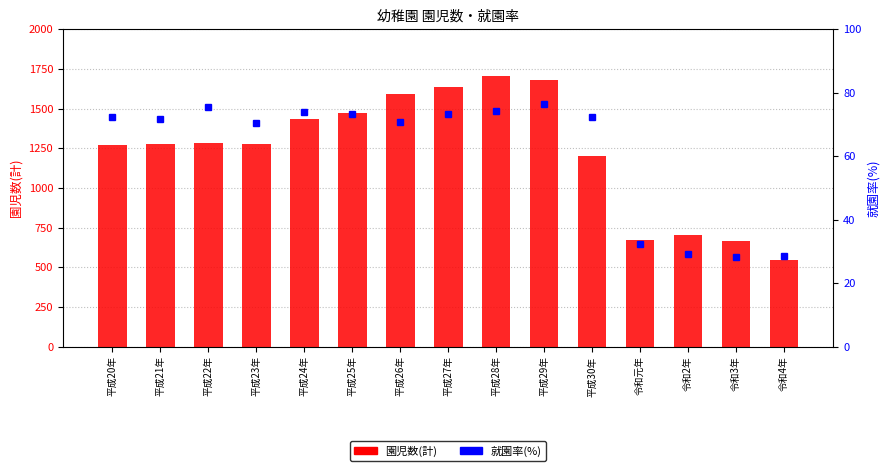

At how many categories does at least one series exceed 495?

15